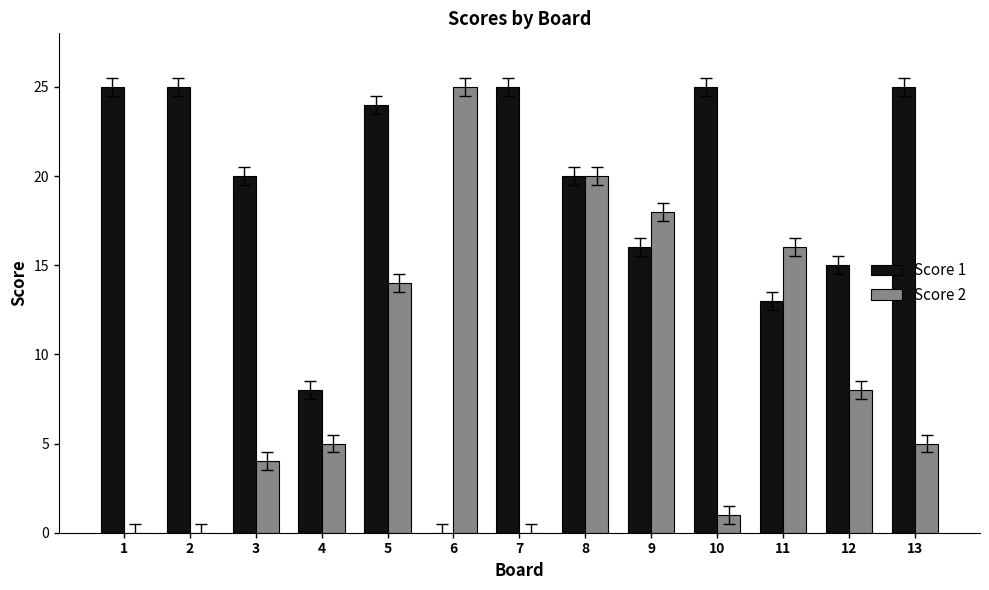

What is the highest value of the Score 2 series?

25